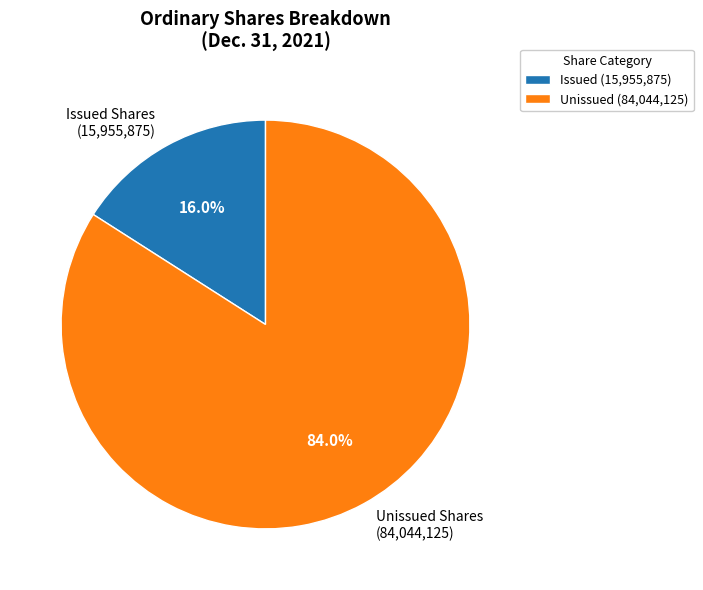

Is the sum of Unissued Shares (84,044,125) and Issued Shares (15,955,875) greater than half?

Yes